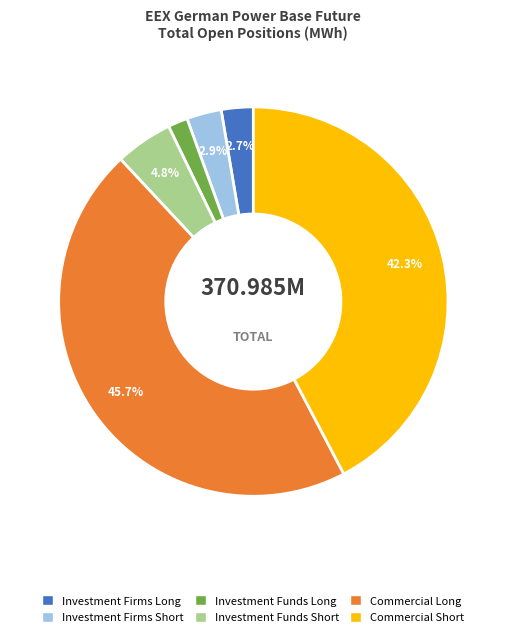

Which slice is the smallest?

Investment Funds Long